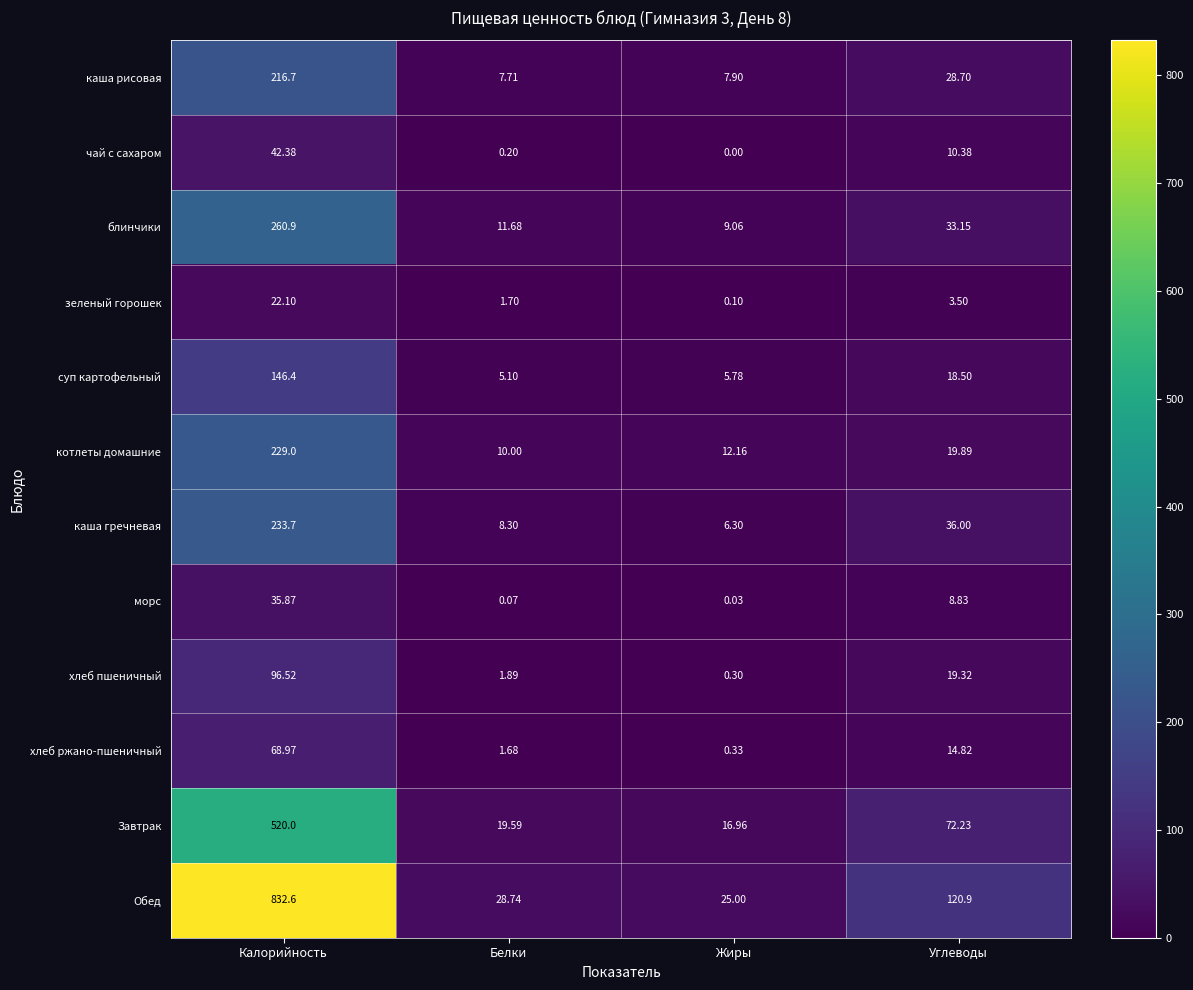

At which label does каша гречневая reach its minimum?

Жиры